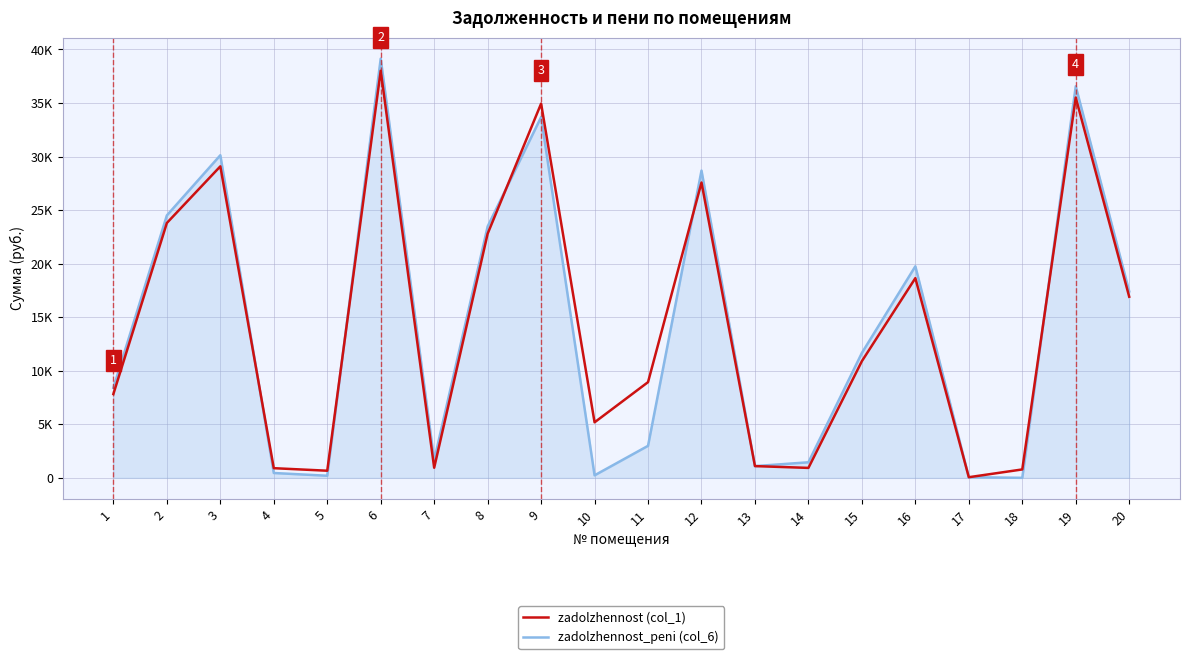

In zadolzhennost (col_1), how many points are lower than both neighbors (excluding endpoints)?

5